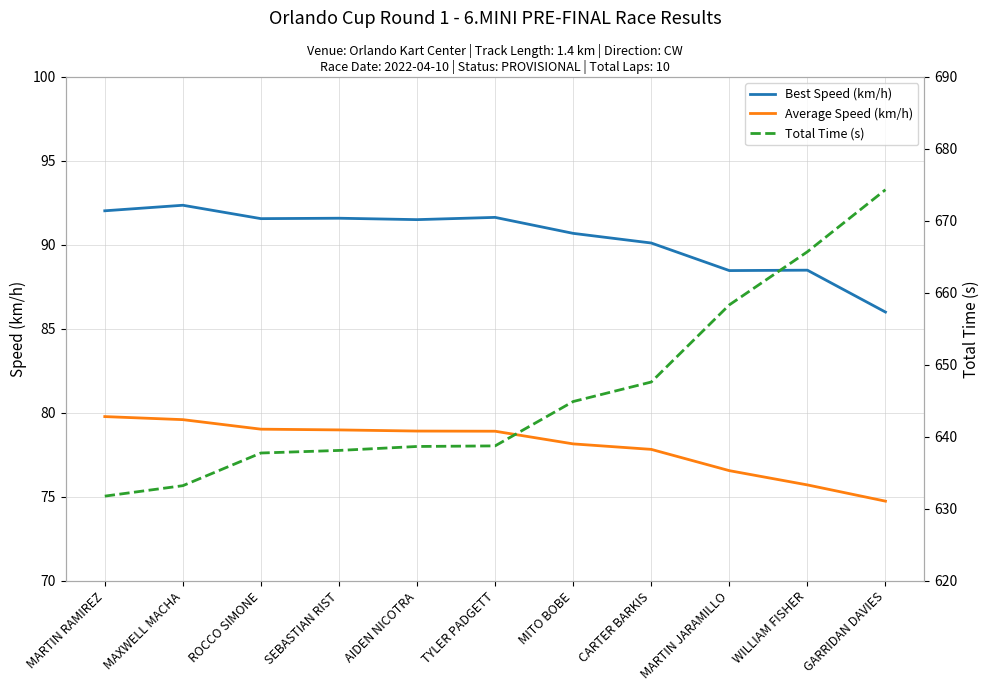

What position from the right is MITO BOBE?

5